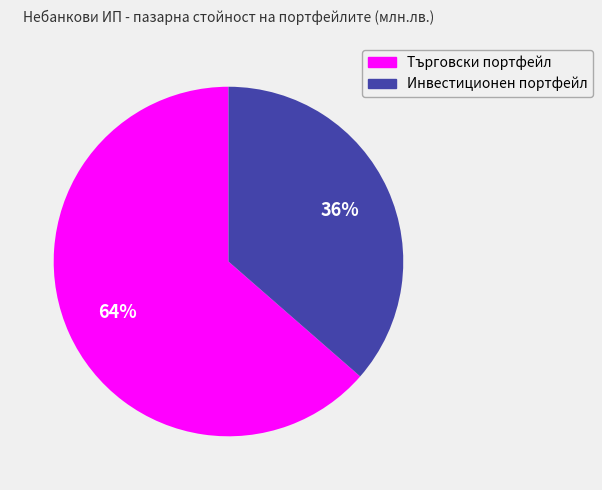

Which category has the smallest portion of the pie?

Инвестиционен портфейл